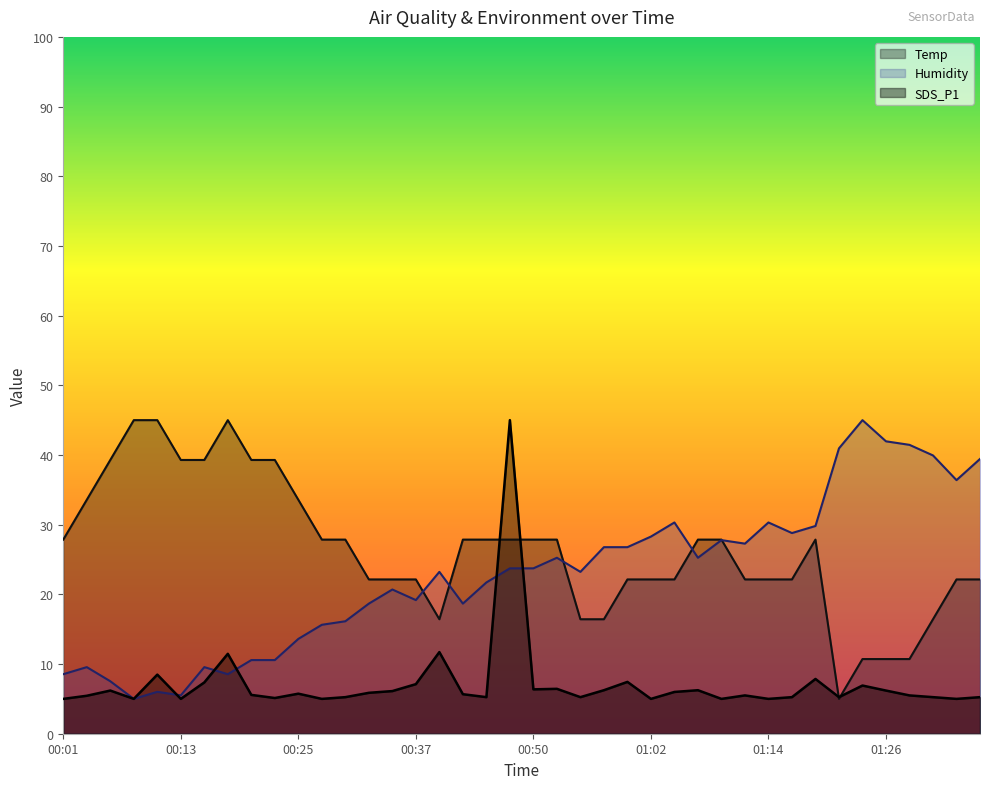

Which series changed the most between 00:03 and 00:18?

Temp